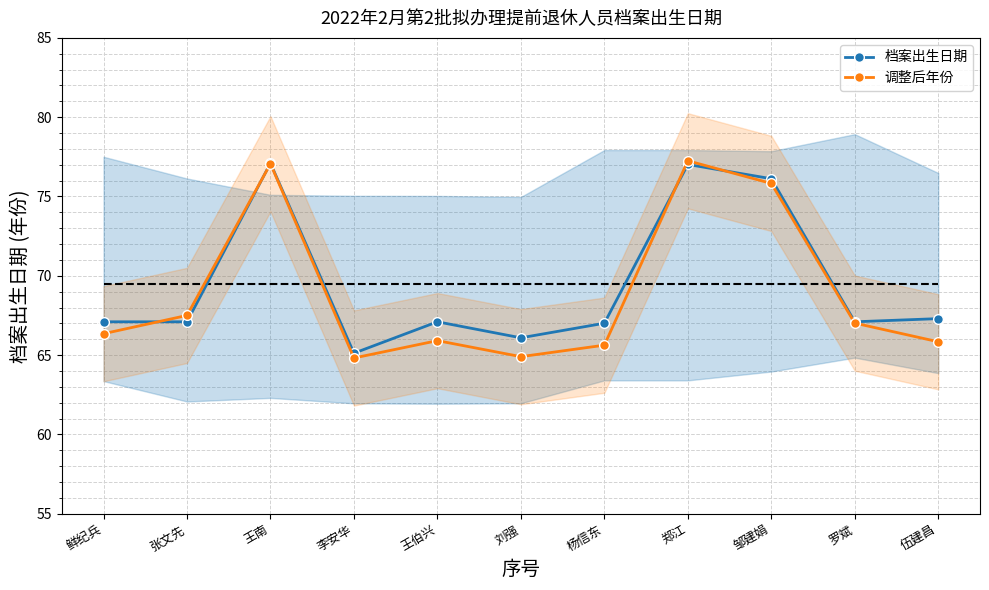

True or false: 档案出生日期 has a value of 77.0 at 郑江.

True